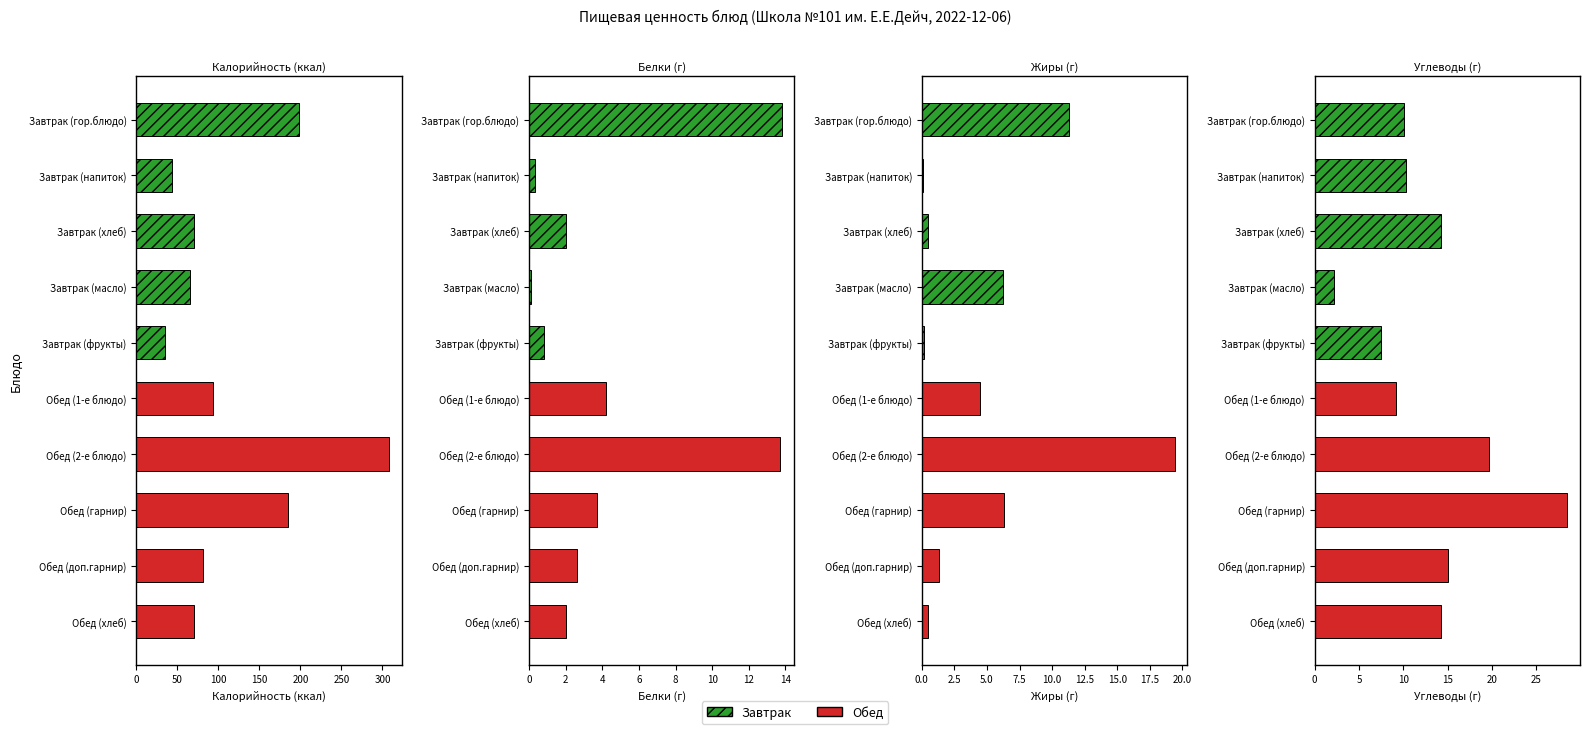

True or false: Обед has a value of 53 at батон витаминный.

False